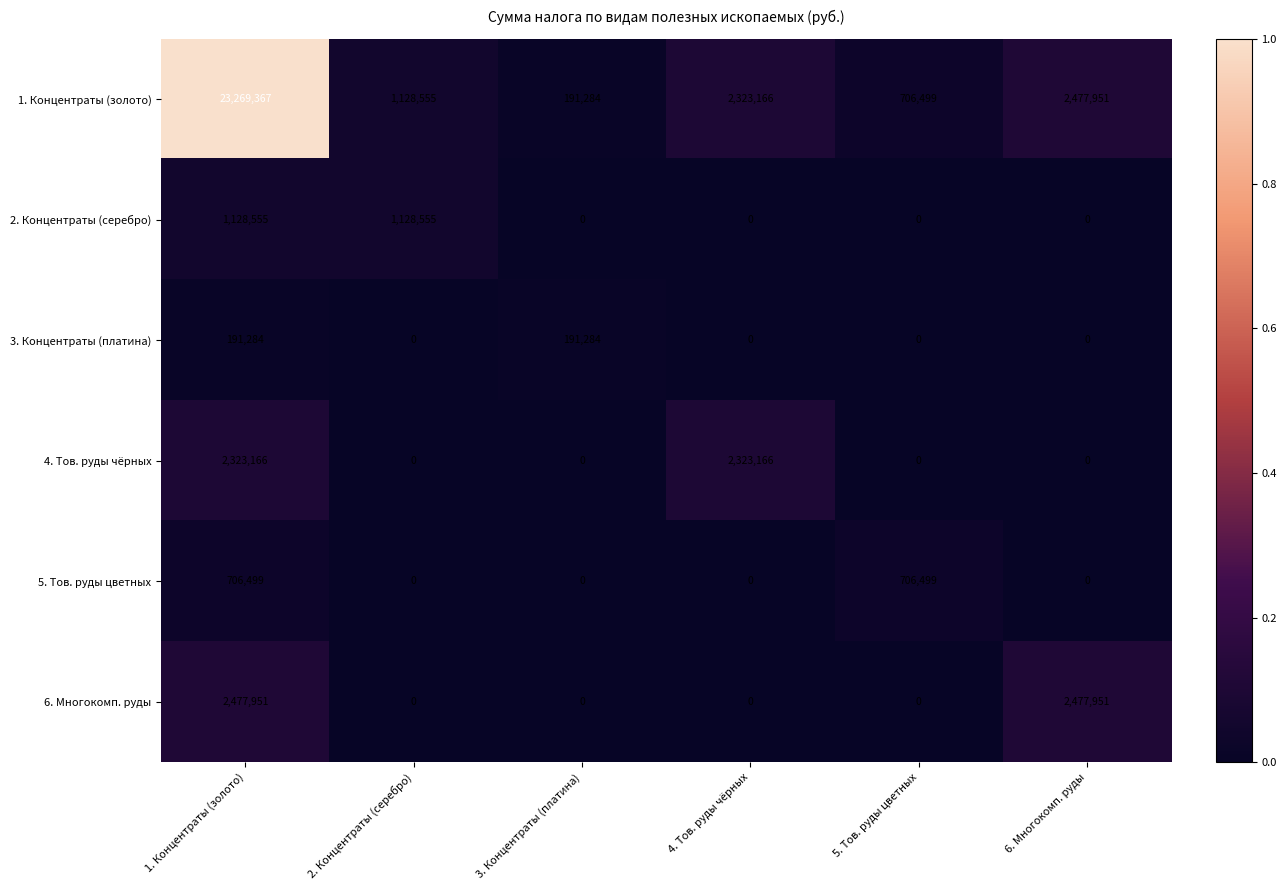

What is the spread (max minus min) of values at 6. Многокомп. руды?

2477951